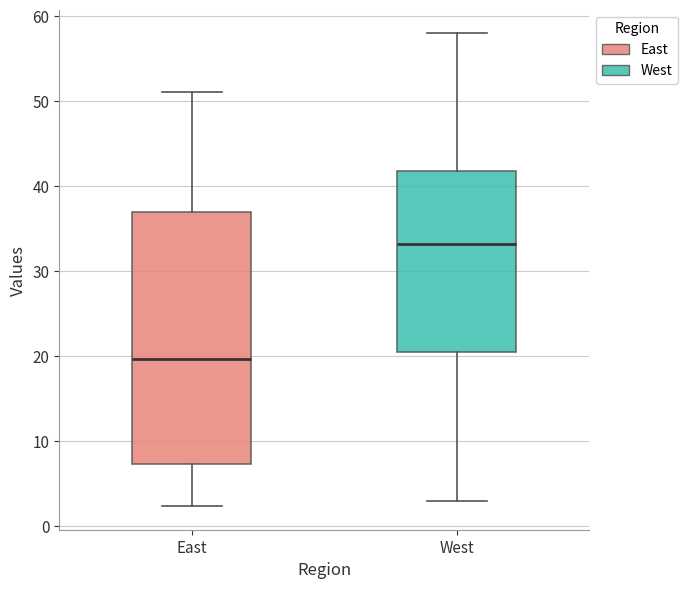

Reading left to right, read every box against the y-axis: the position of its median line, the range the box covers, and the ends of its whiskers. The values are not printed on the chart, so give them approximately, as read against the axis.

East: median 20, box 7 to 37, whiskers 2 to 51
West: median 33, box 21 to 42, whiskers 3 to 58